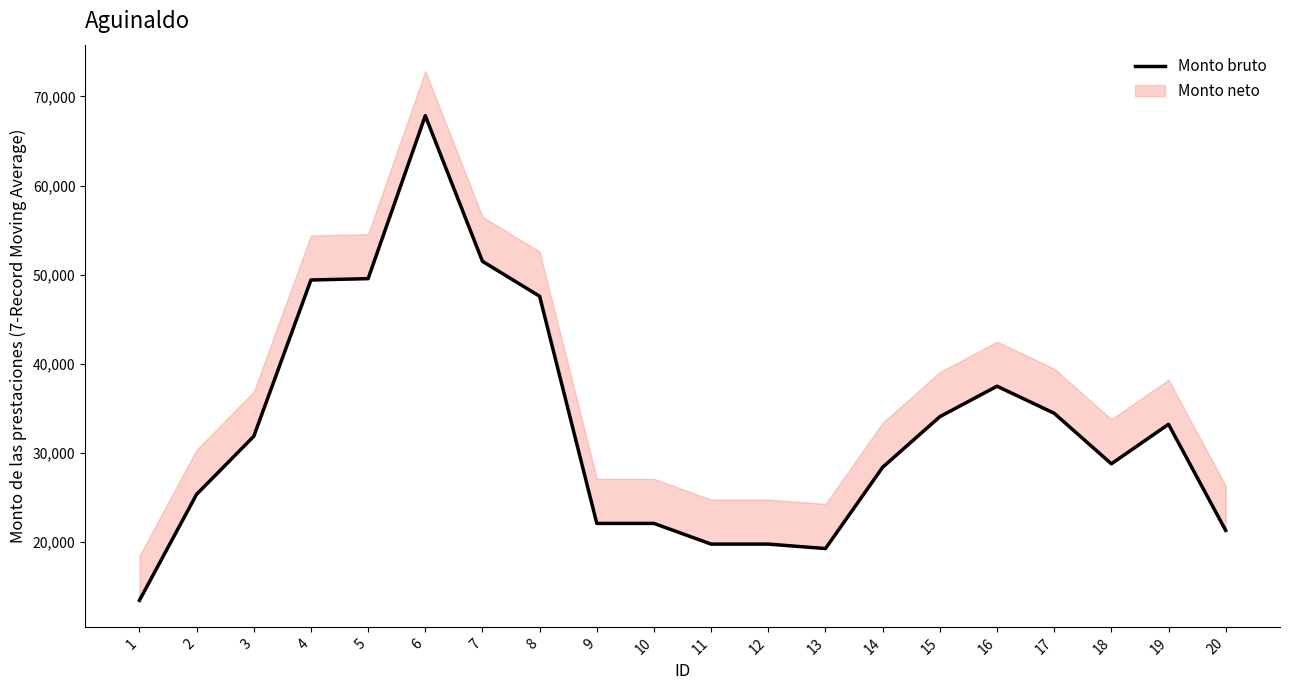

The value at 3 is 52571.3. True or false?

False